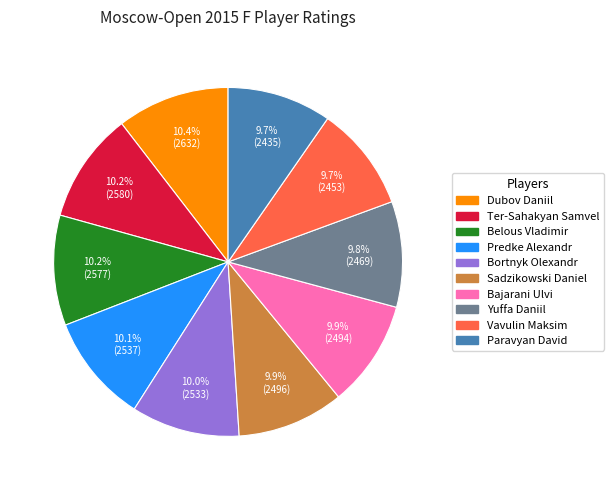

To the nearest percent, what is the difference between the largest and smallest slice percentages?

1%